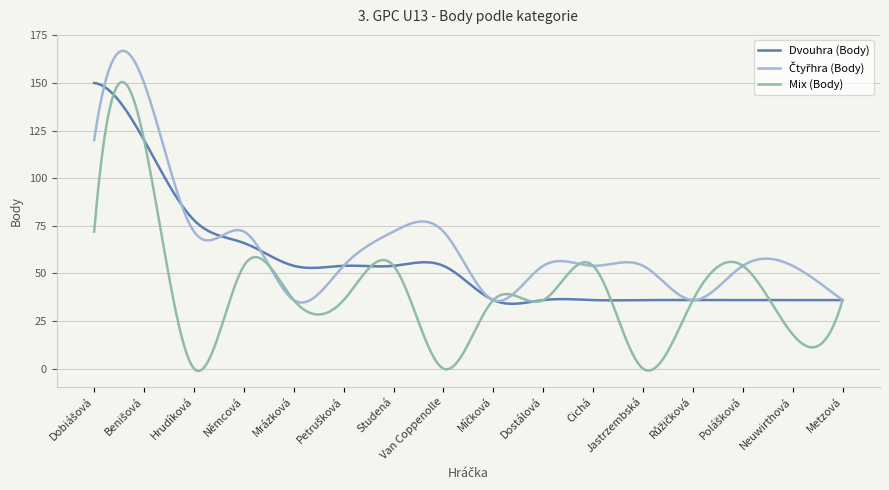

Which series has the widest spread of values?

Mix (Body)